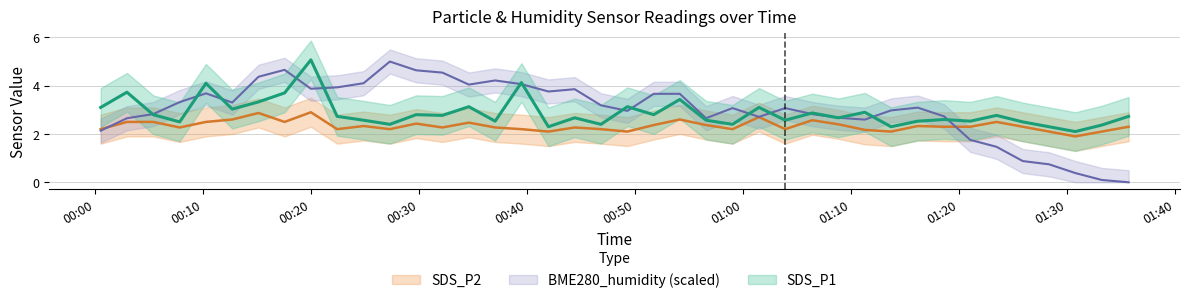

How many lines are shown in the chart?

3